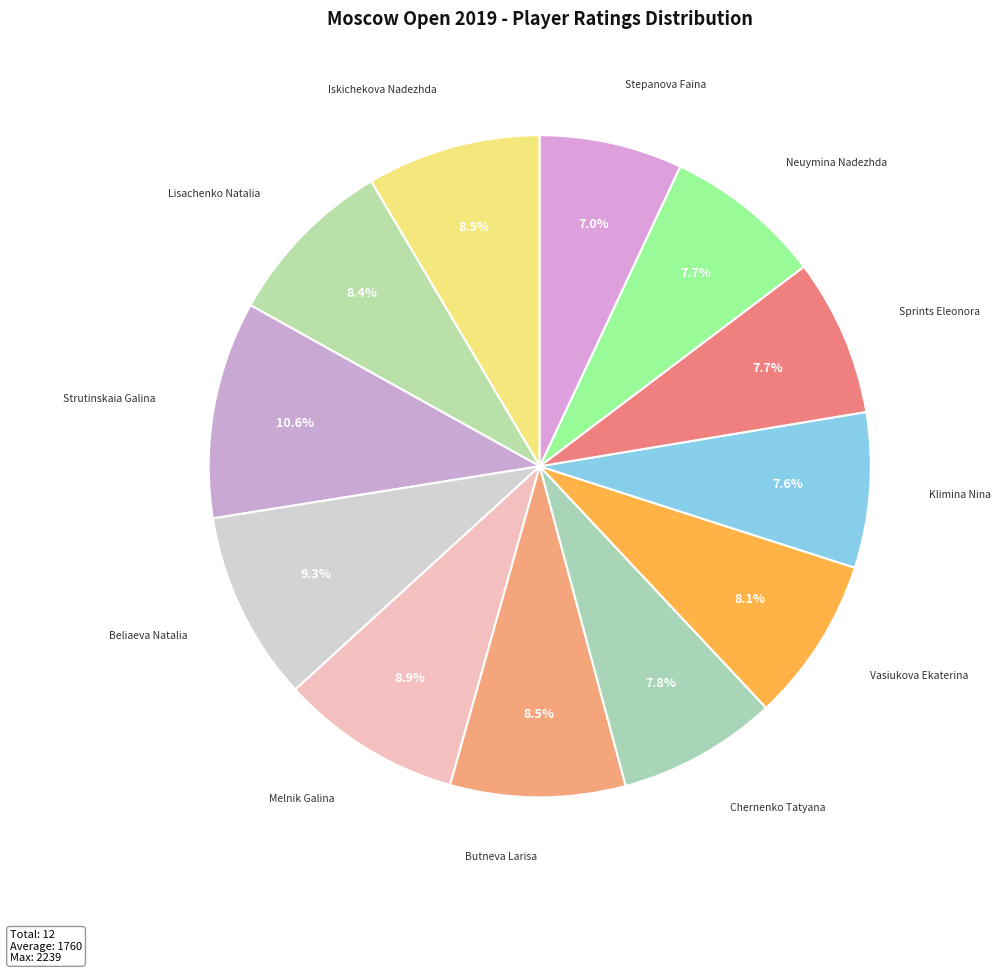

Do Chernenko Tatyana and Melnik Galina together represent more than half of the pie?

No